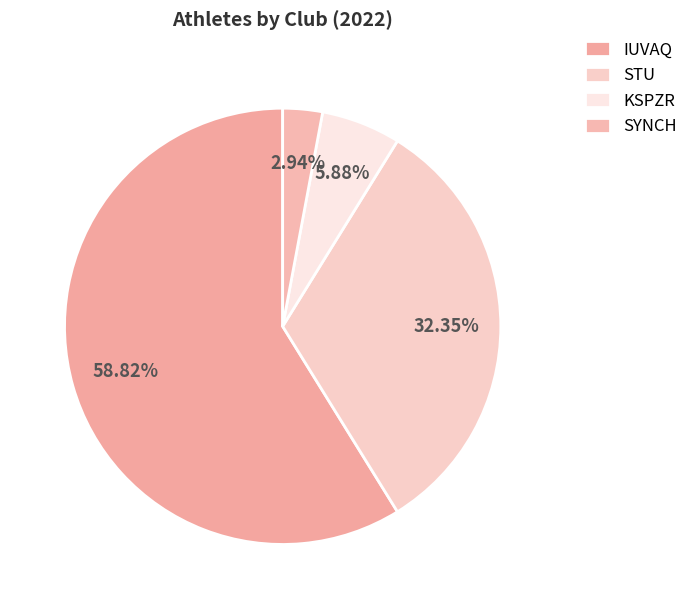

Count the number of slices in the pie.

4